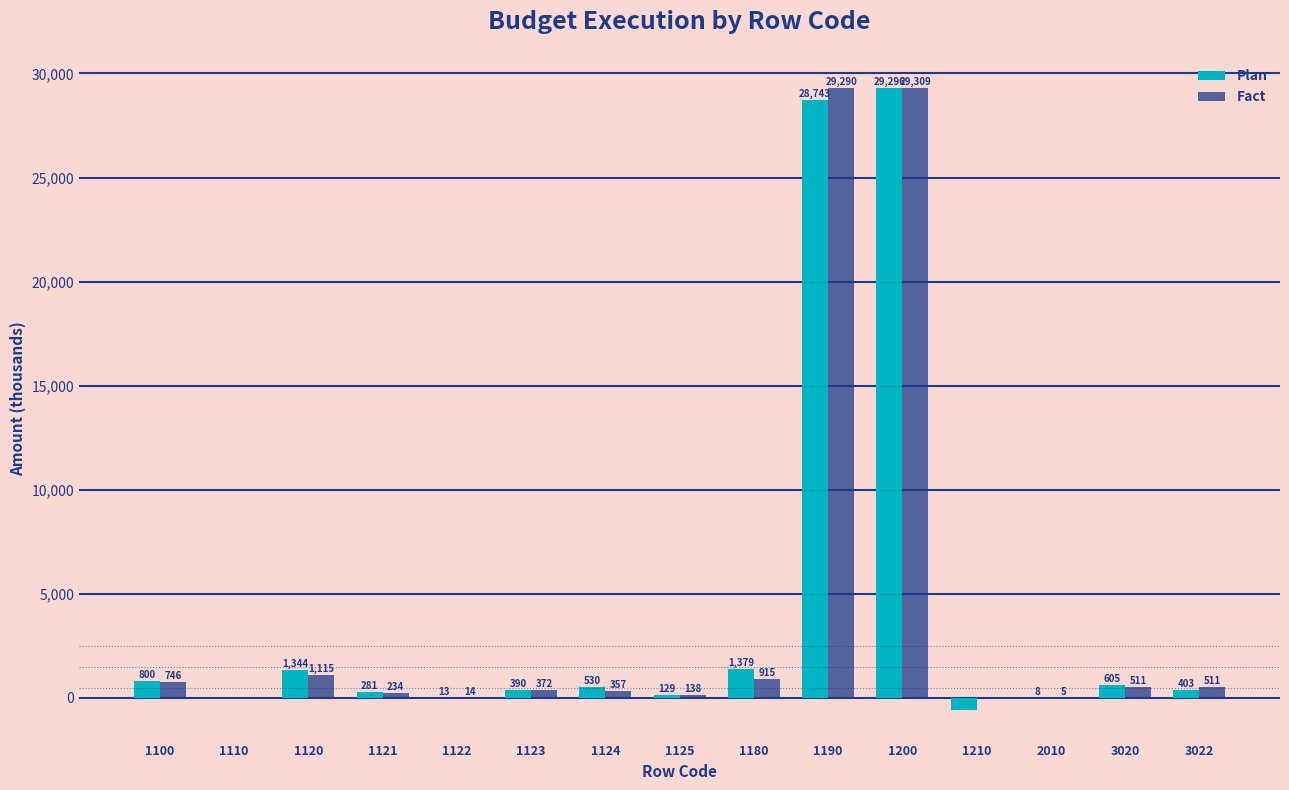

Is the value of Fact at 1123 greater than the value of Plan at 1125?

Yes